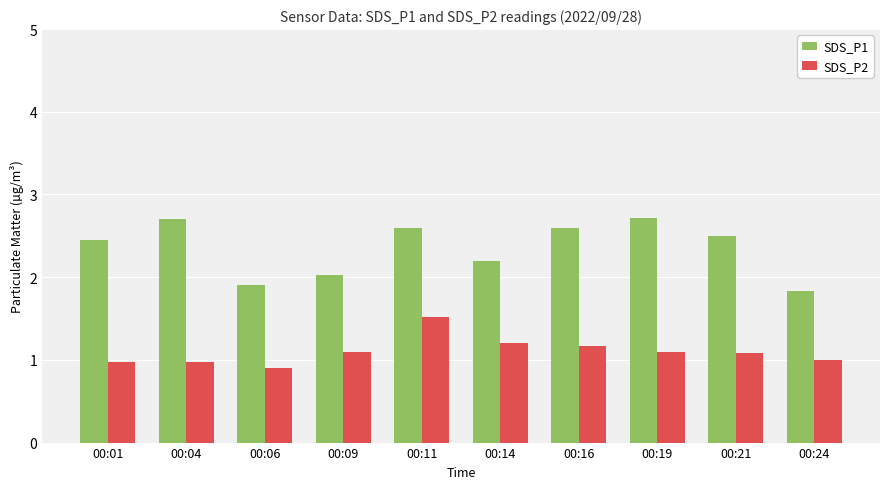

True or false: SDS_P2 has a value of 1.0 at 00:04.

True